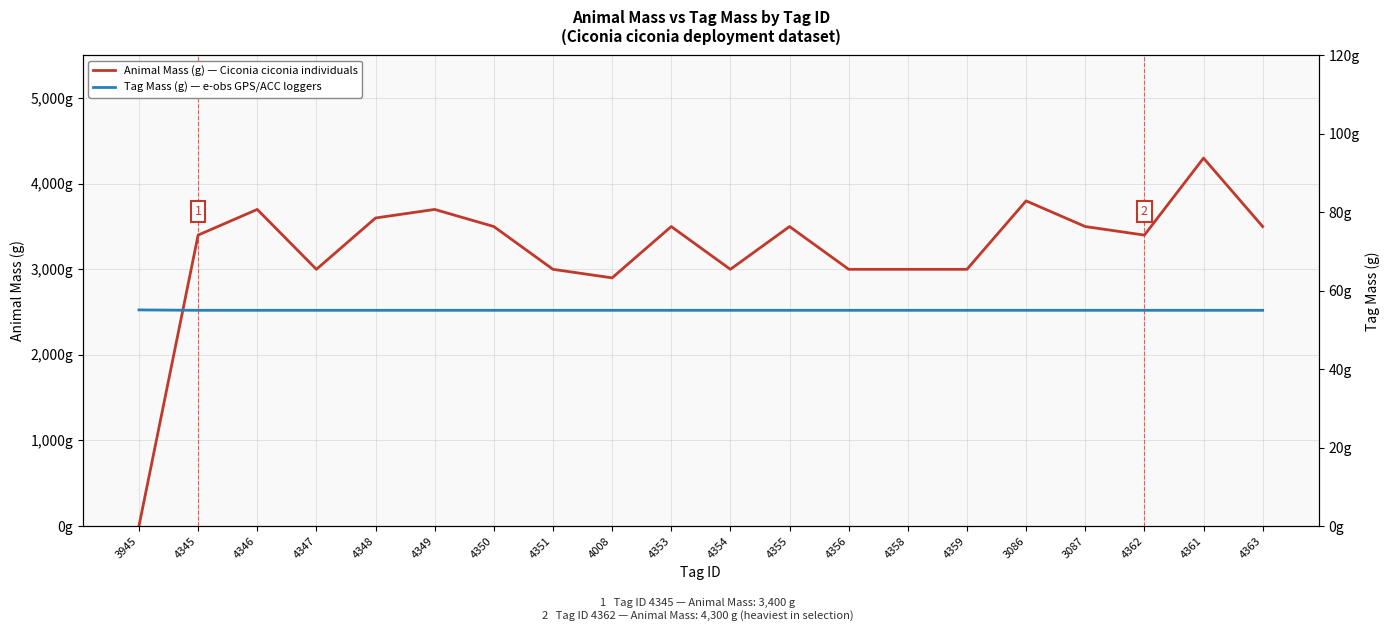

After their last crossing, which series has the higher values: Tag Mass (g) — e-obs GPS/ACC loggers or Animal Mass (g) — Ciconia ciconia individuals?

Animal Mass (g) — Ciconia ciconia individuals